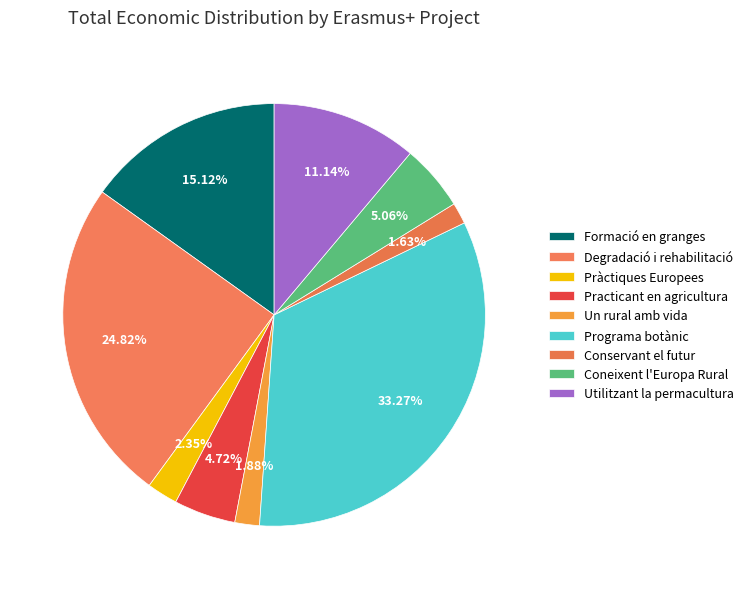

Count the number of slices in the pie.

9